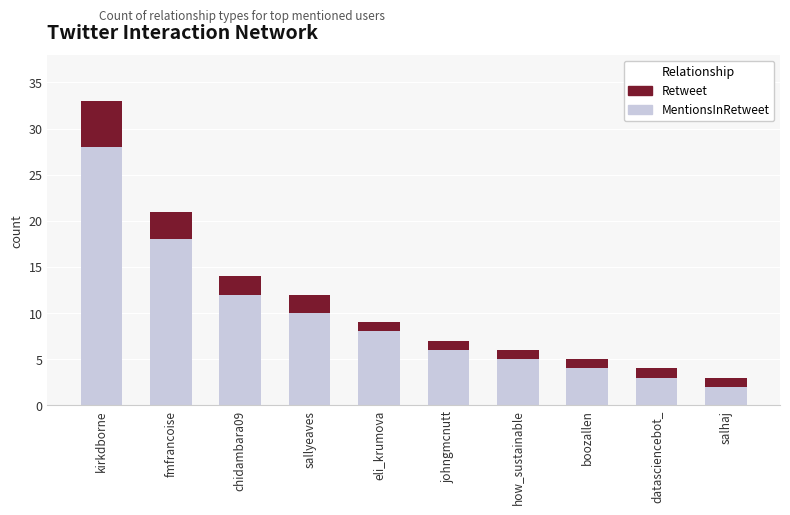

At which category is the sum across all series the highest?

kirkdborne